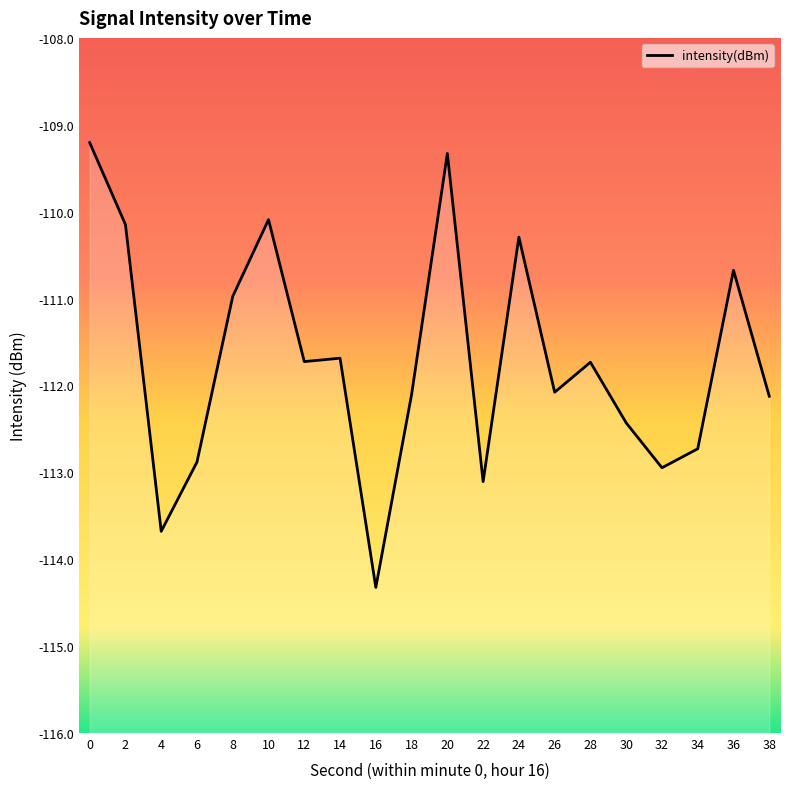

What is the difference between the maximum and minimum values?

5.1